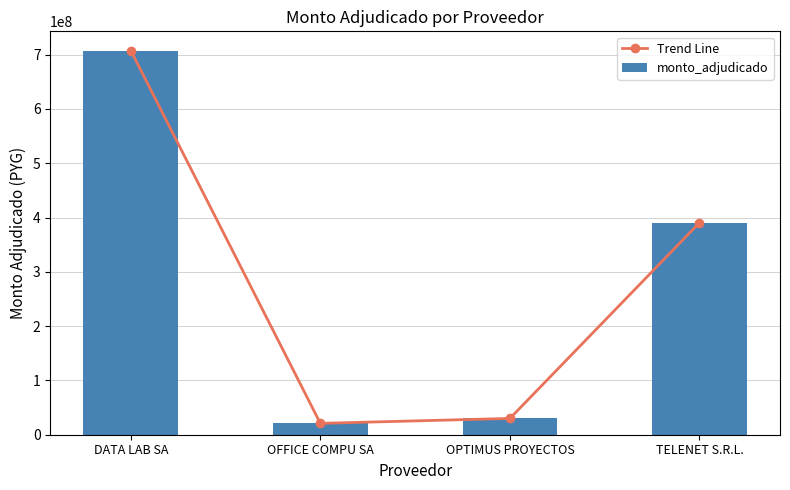

How many data points in monto_adjudicado are less than 390418000?

2